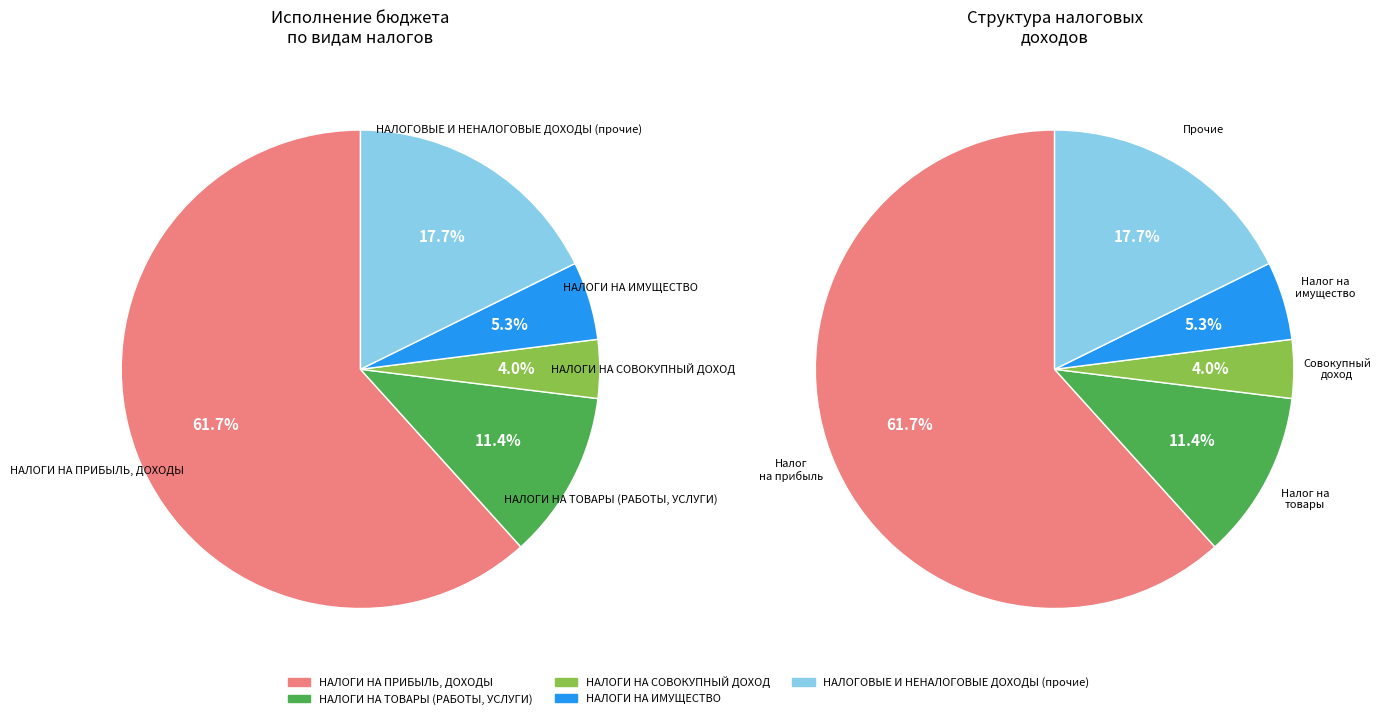

What is the ratio of the value at НАЛОГИ НА СОВОКУПНЫЙ ДОХОД to the value at НАЛОГОВЫЕ И НЕНАЛОГОВЫЕ ДОХОДЫ (прочие)?

0.2